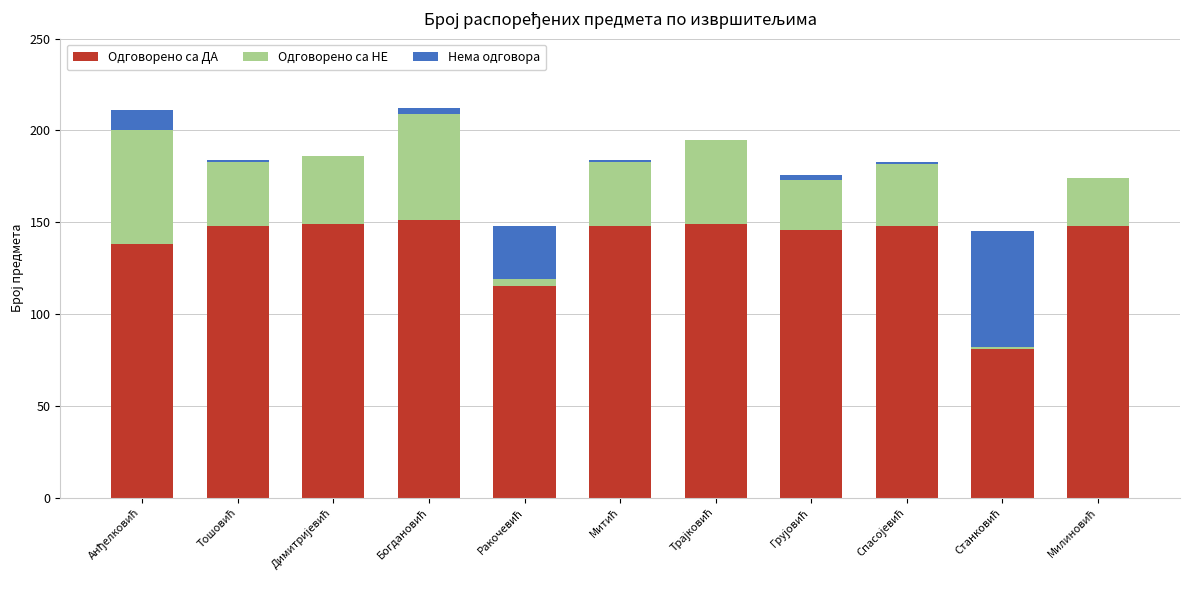

Are the bars horizontal?

No